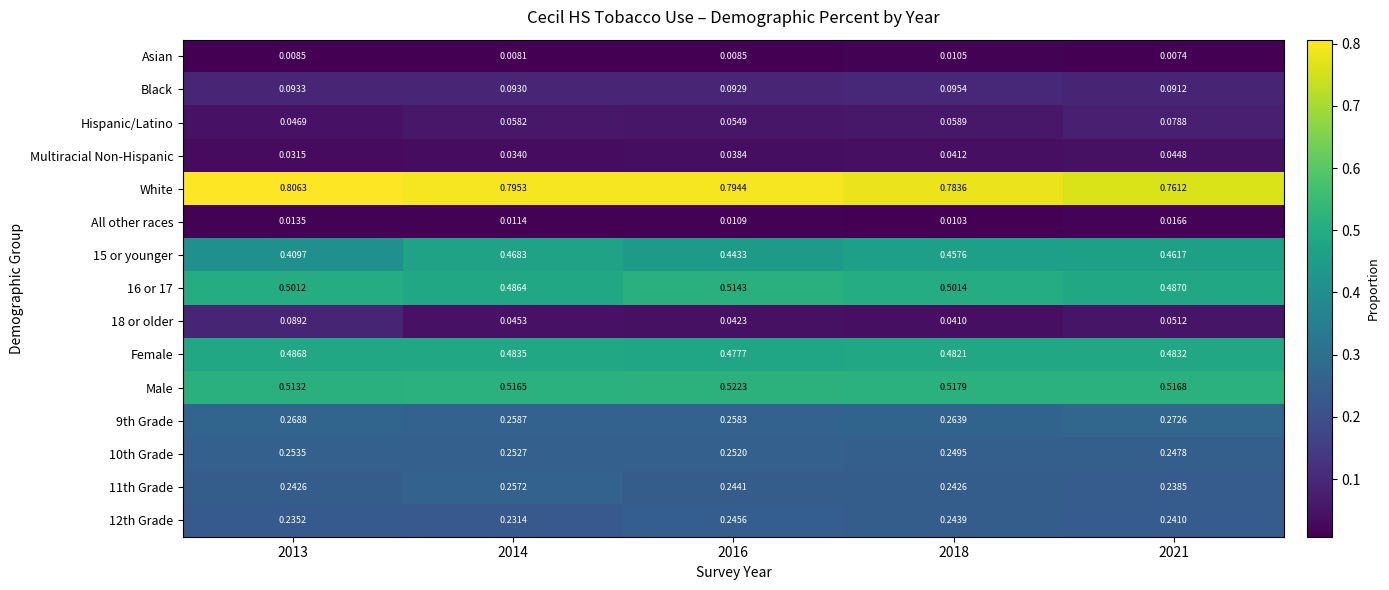

Is the value of 12th Grade at 2014 greater than the value of 11th Grade at 2016?

No